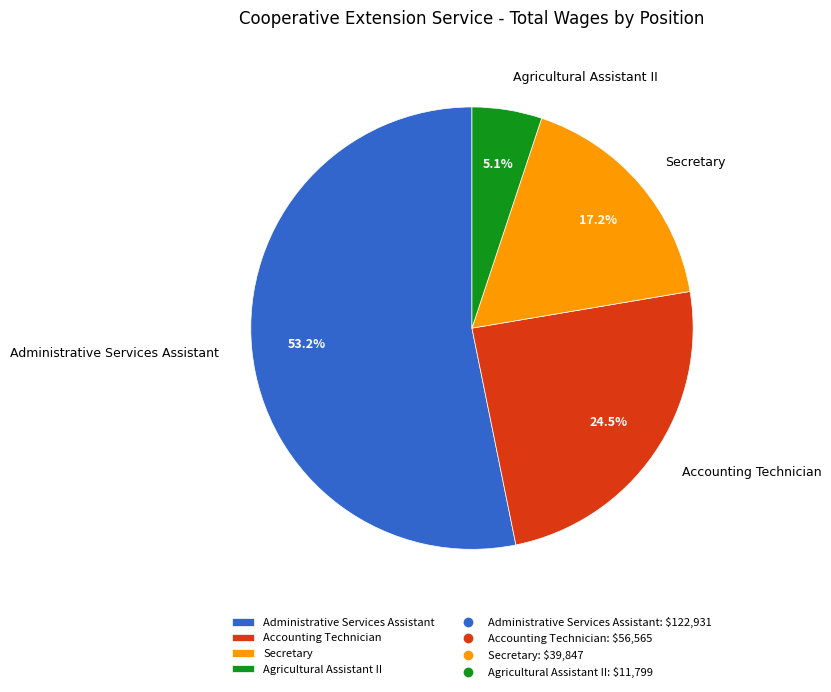

Which slice represents more than half of the pie?

Administrative Services Assistant